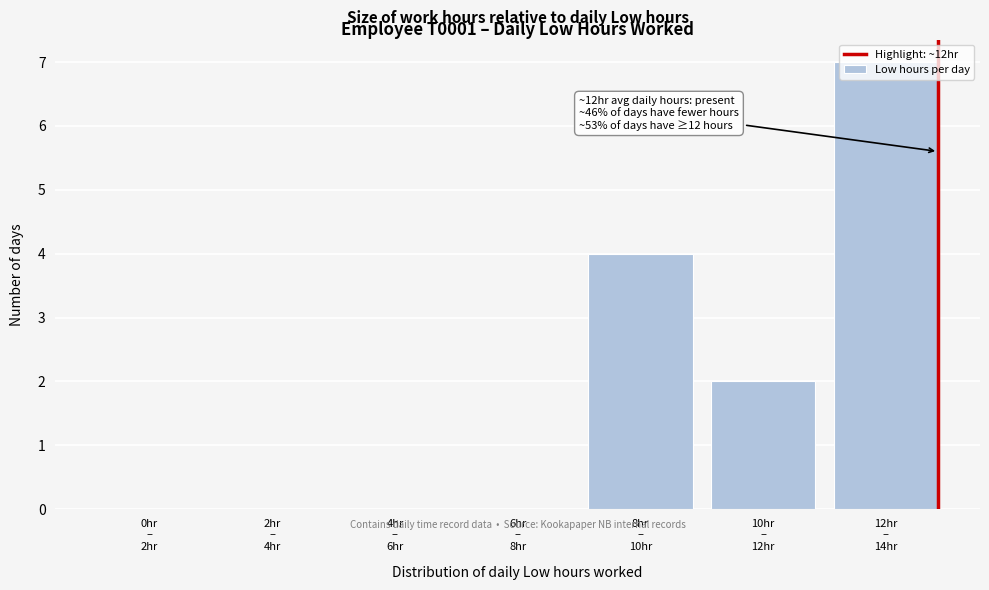

What is the maximum value shown in the chart?

7